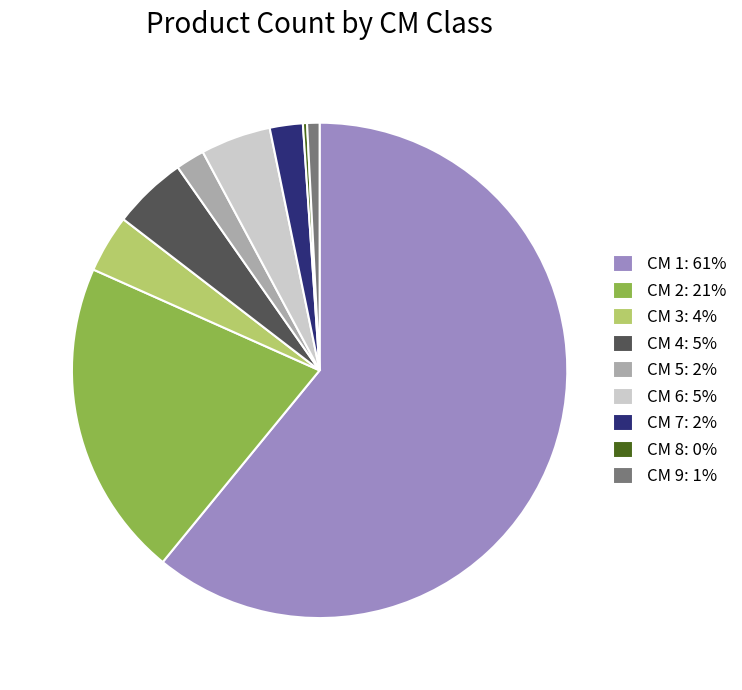

What is the majority slice?

CM 1: 61%